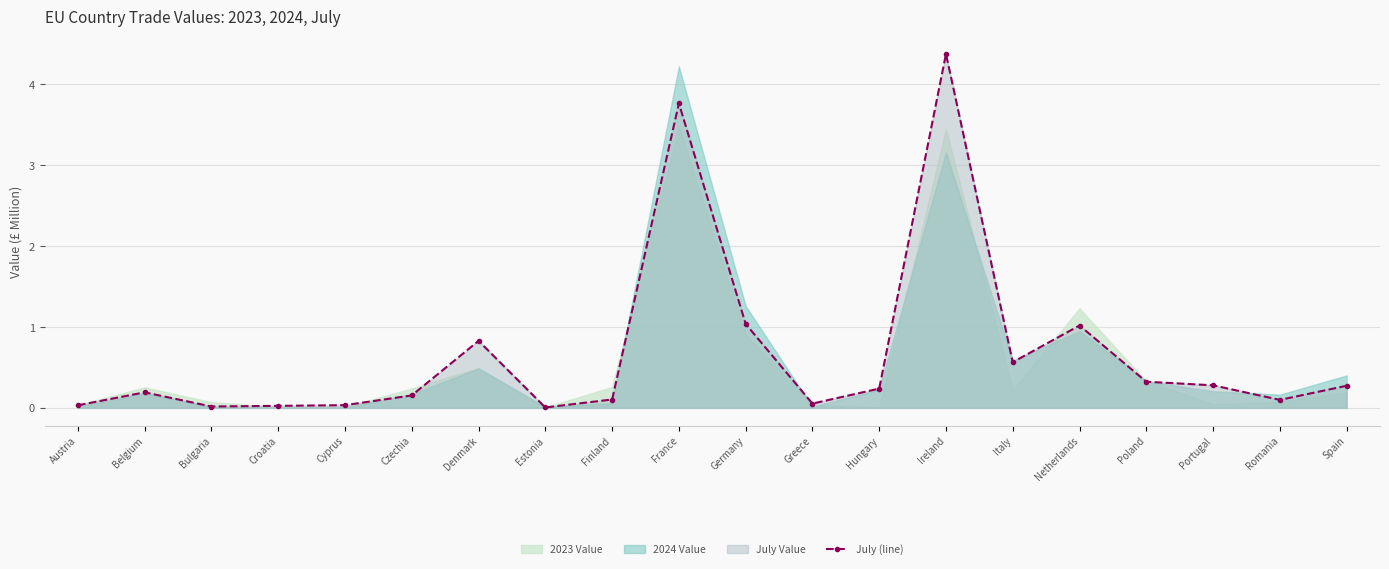

Is it true that the value at Greece is 0.0?

False